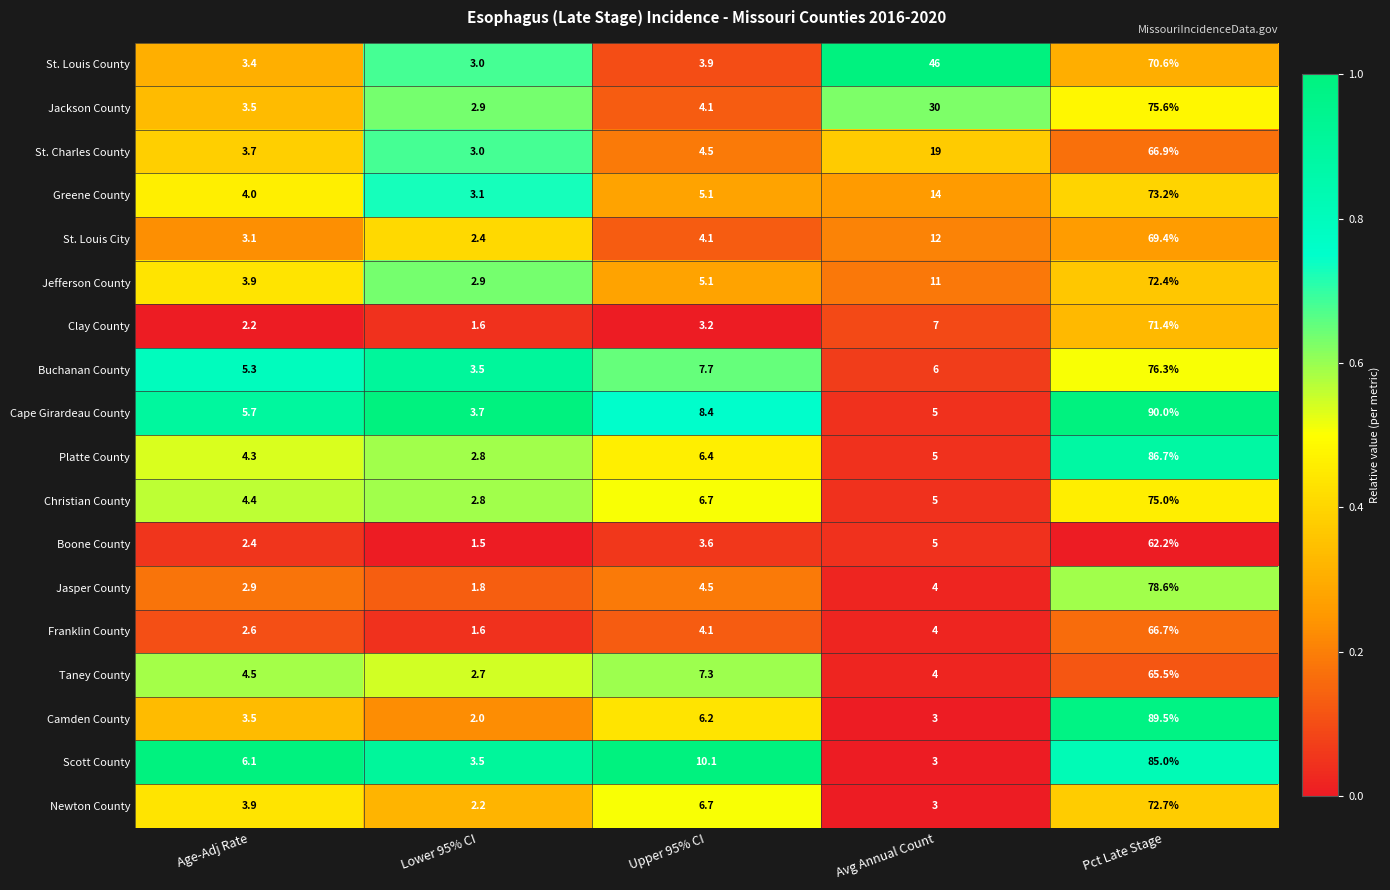

List the labels in order of Cape Girardeau County value, smallest first.

Lower 95% CI, Avg Annual Count, Age-Adj Rate, Upper 95% CI, Pct Late Stage